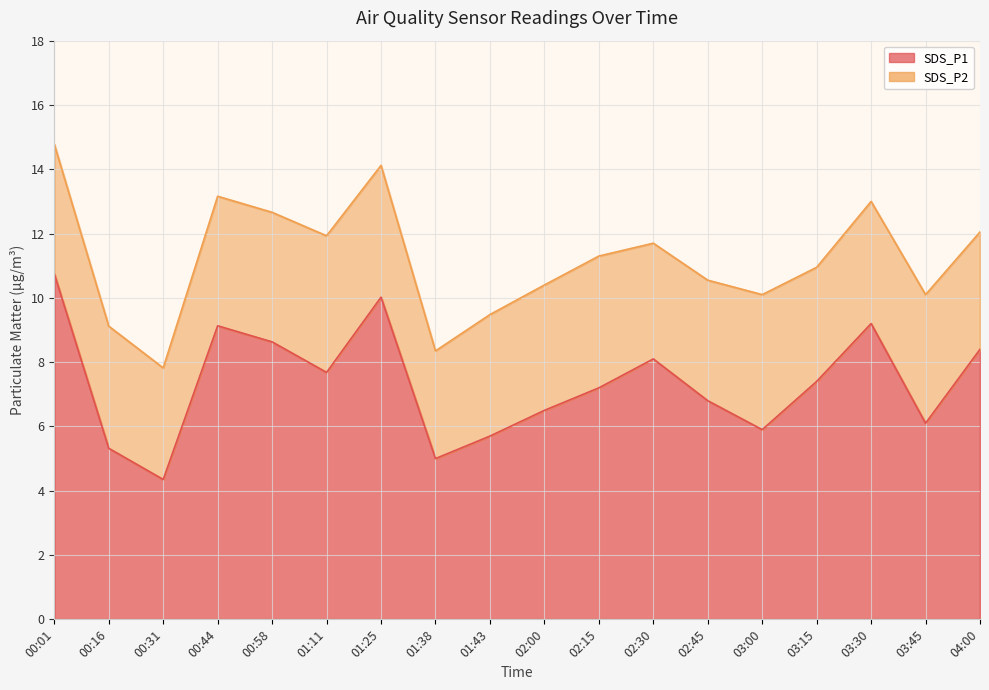

What is the sum of the values at 00:16 and 02:00?

11.8